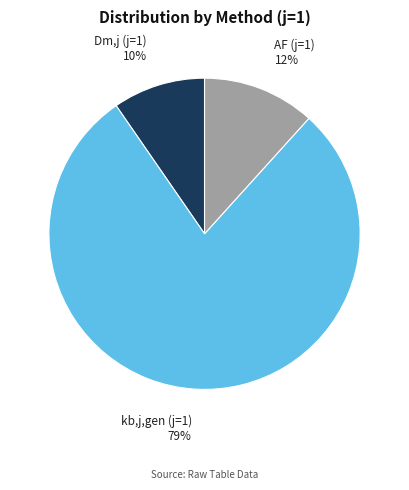

Do AF (j=1) and Dm,j (j=1) together represent more than half of the pie?

No